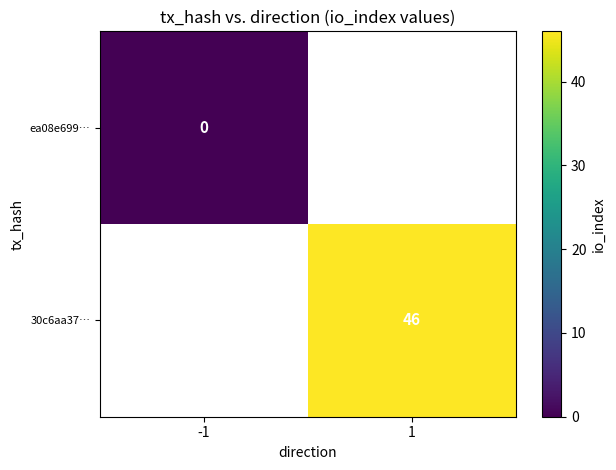

How many distinct data groups are displayed?

2